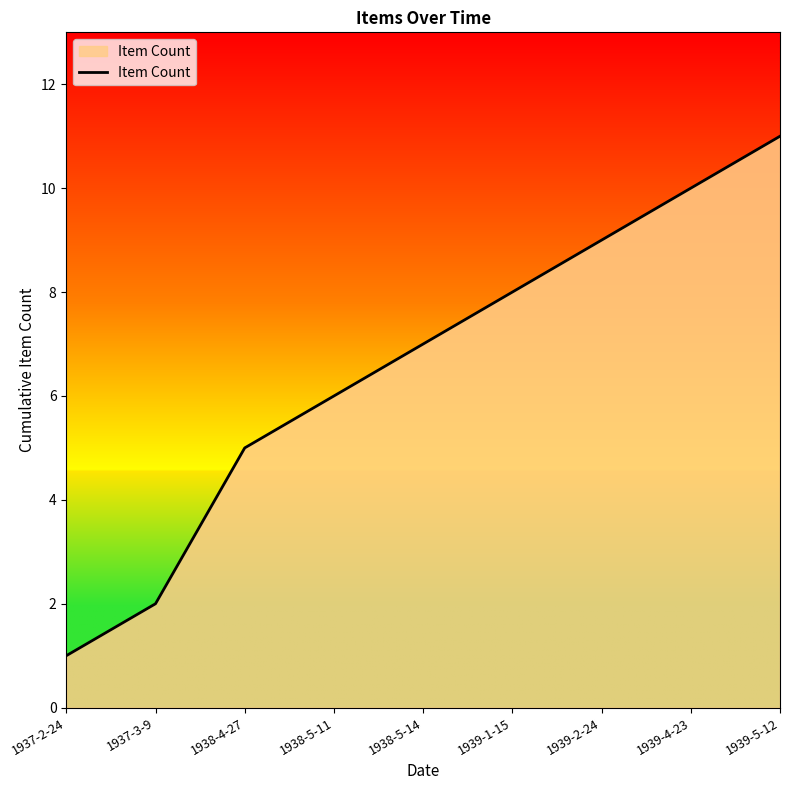

List the labels in order of value, smallest first.

1937-2-24, 1937-3-9, 1938-4-27, 1938-5-11, 1938-5-14, 1939-1-15, 1939-2-24, 1939-4-23, 1939-5-12